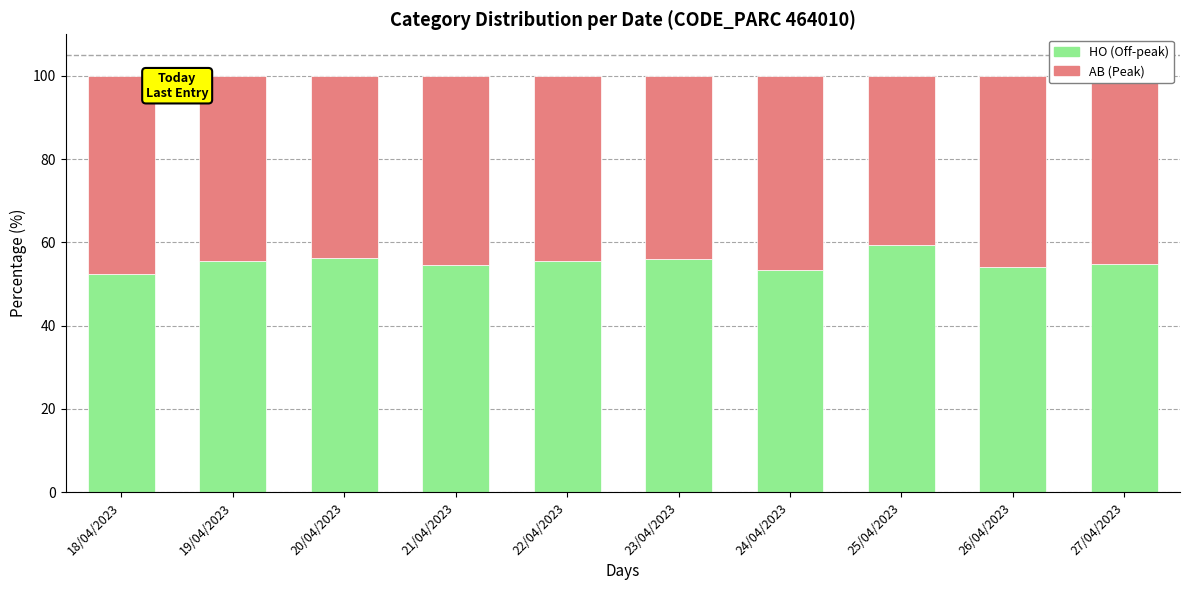

Does the chart contain any negative values?

No